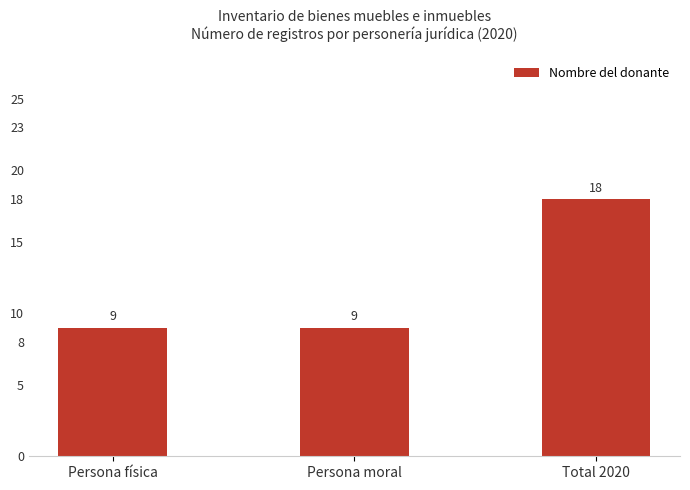

What is the ratio of the value at Persona física to the value at Persona moral?

1.0